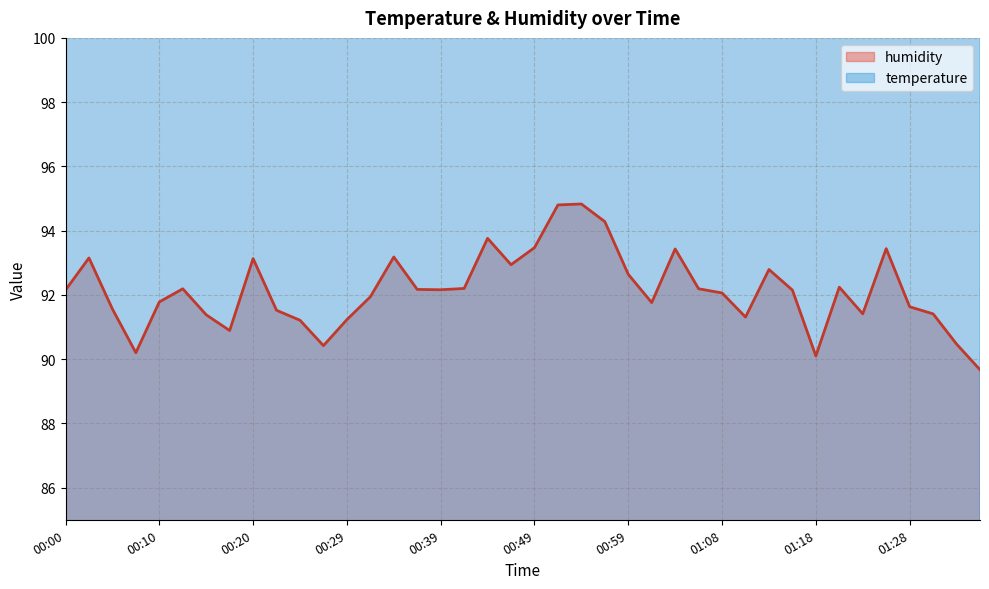

Reading left to right, extract all data points from this chart.

temperature: 00:00=146.0	00:03=145.0	00:05=145.0	00:08=142.0	00:10=145.0	00:12=145.0	00:15=149.0	00:17=149.0	00:20=146.0	00:22=145.0	00:25=145.0	00:27=146.0	00:29=143.0	00:32=143.0	00:34=145.0	00:37=145.0	00:39=146.0	00:42=146.0	00:44=149.0	00:46=149.0	00:49=146.0	00:51=145.0	00:54=146.0	00:56=146.0	00:59=140.0	01:01=140.0	01:03=140.0	01:06=135.0	01:08=136.0	01:11=136.0	01:13=139.0	01:16=139.0	01:18=138.0	01:21=139.0	01:23=139.0	01:25=142.0	01:28=140.0	01:30=139.0	01:33=138.0	01:35=138.0
humidity: 00:00=92.2	00:03=93.2	00:05=91.6	00:08=90.2	00:10=91.8	00:12=92.2	00:15=91.4	00:17=90.9	00:20=93.1	00:22=91.5	00:25=91.2	00:27=90.4	00:29=91.2	00:32=91.9	00:34=93.2	00:37=92.2	00:39=92.2	00:42=92.2	00:44=93.8	00:46=92.9	00:49=93.5	00:51=94.8	00:54=94.8	00:56=94.3	00:59=92.6	01:01=91.8	01:03=93.4	01:06=92.2	01:08=92.1	01:11=91.3	01:13=92.8	01:16=92.2	01:18=90.1	01:21=92.2	01:23=91.4	01:25=93.4	01:28=91.6	01:30=91.4	01:33=90.5	01:35=89.7